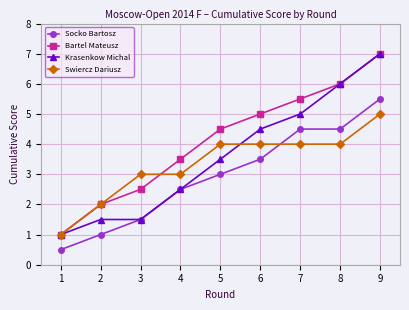

True or false: Krasenkow Michal has a value of 2.4 at 6.

False